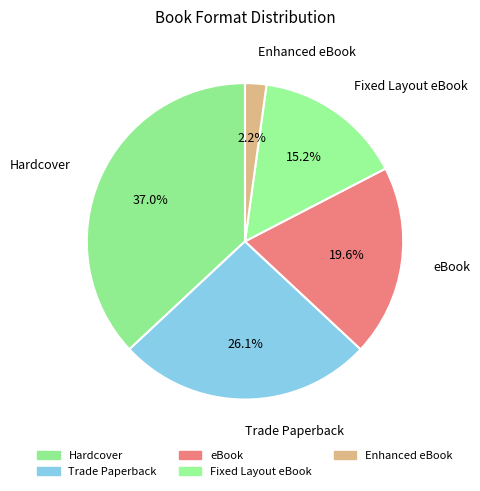

Rank the categories by value from lowest to highest.

Enhanced eBook, Fixed Layout eBook, eBook, Trade Paperback, Hardcover